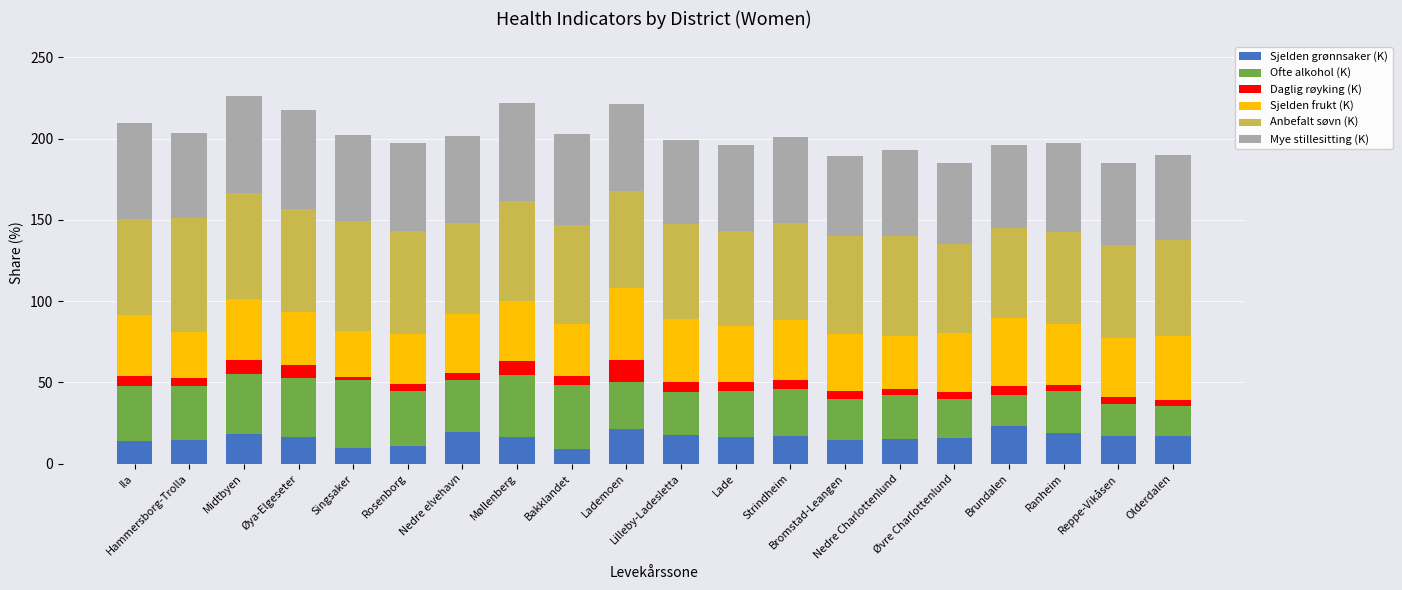

What is the difference between the maximum and minimum values in the Sjelden grønnsaker (K) series?

14.5